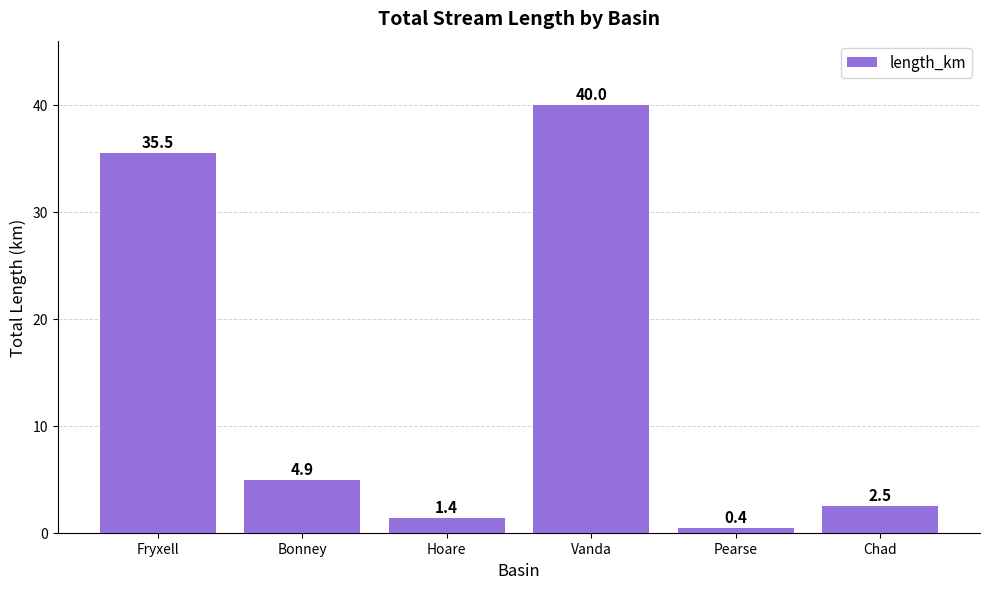

Reading left to right, what are all the values shown in this chart?

35.5	4.9	1.4	40.0	0.4	2.5